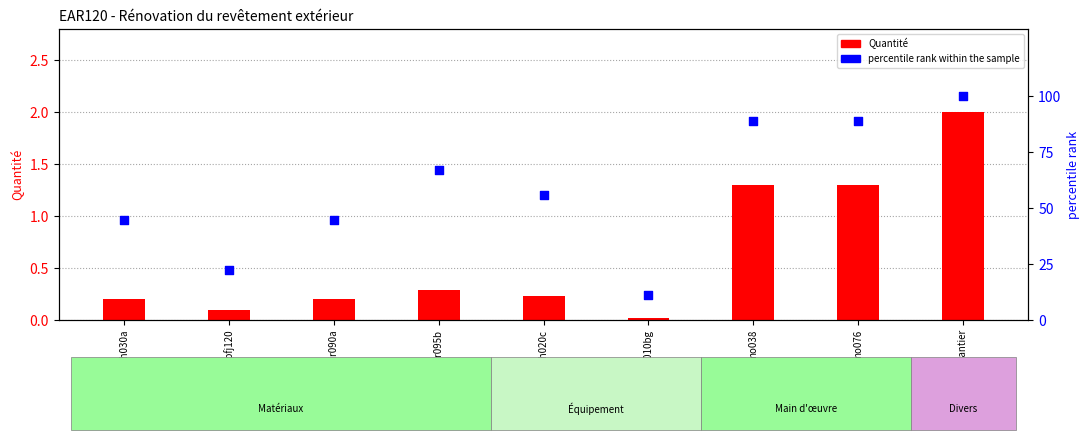

Which series has the largest total across all categories?

percentile rank within the sample